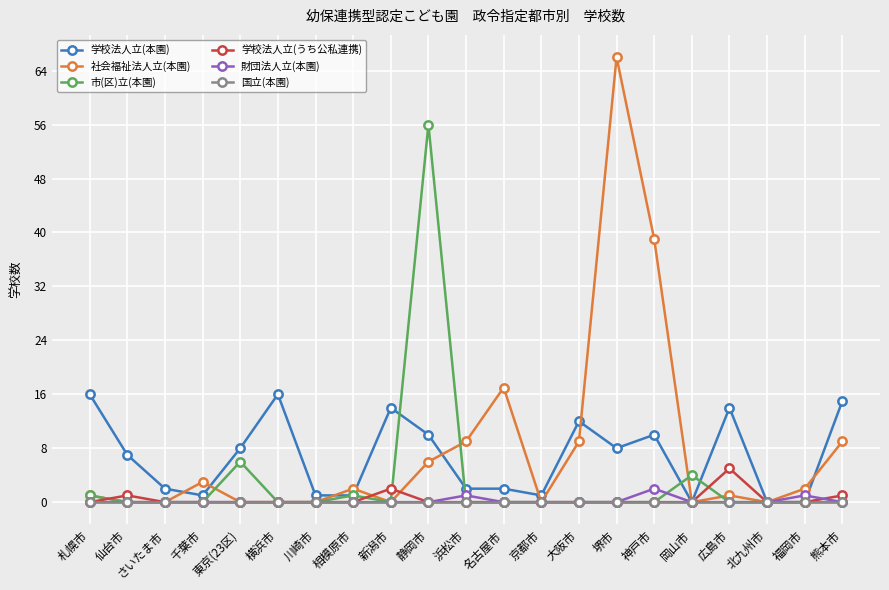

True or false: 社会福祉法人立(本園) has more than 1 points higher than both neighbors.

True